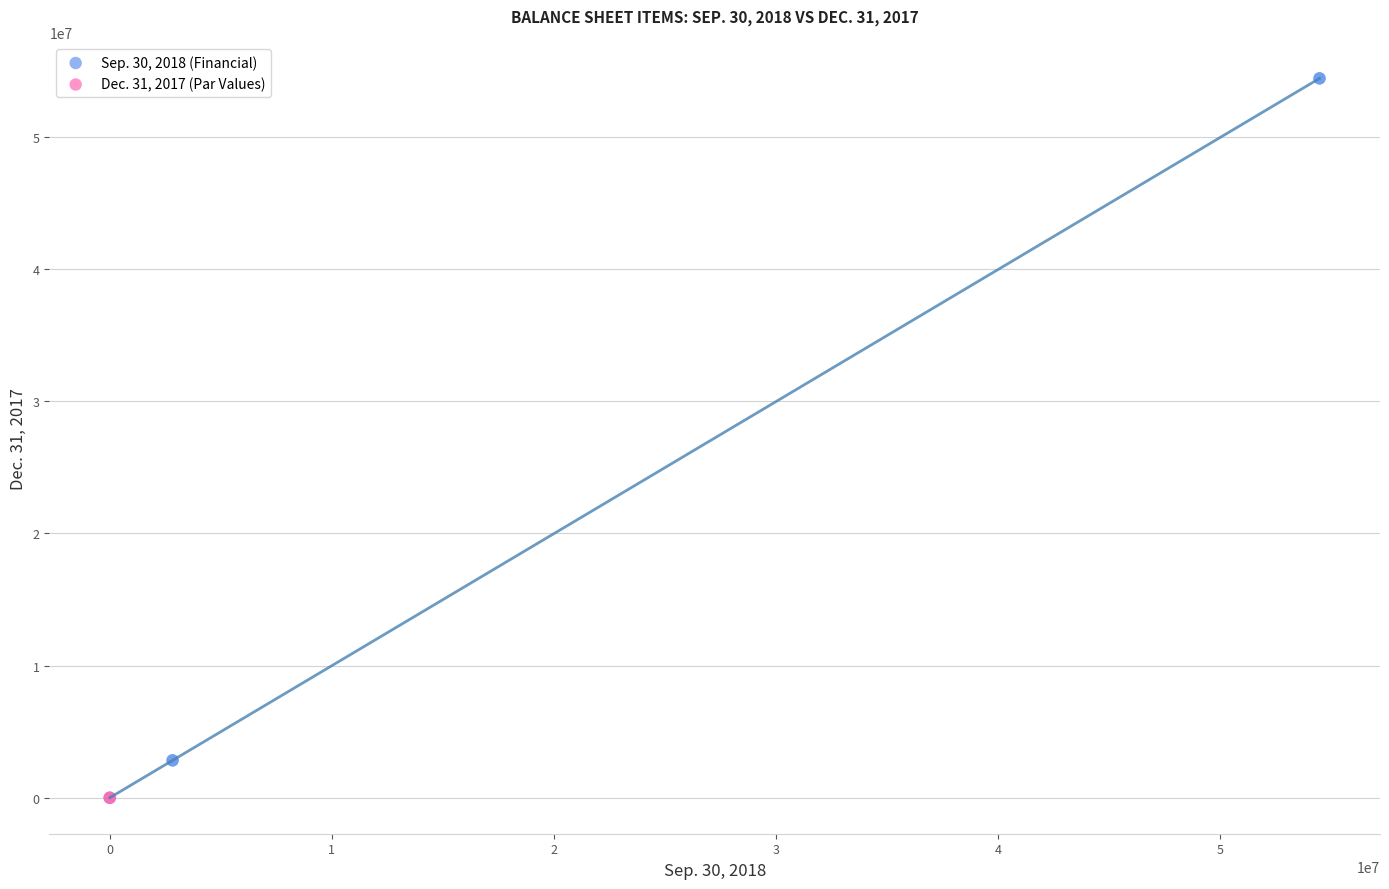

What are all the series names shown in the legend?

Sep. 30, 2018 (Financial), Dec. 31, 2017 (Par Values)